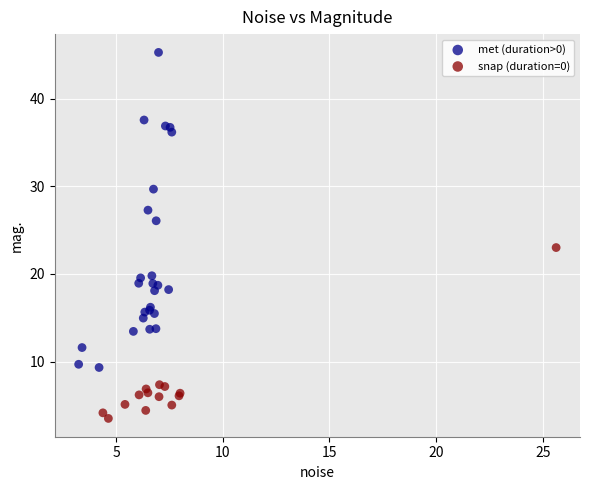

Which series has the largest Y range (max minus min)?

met (duration>0)